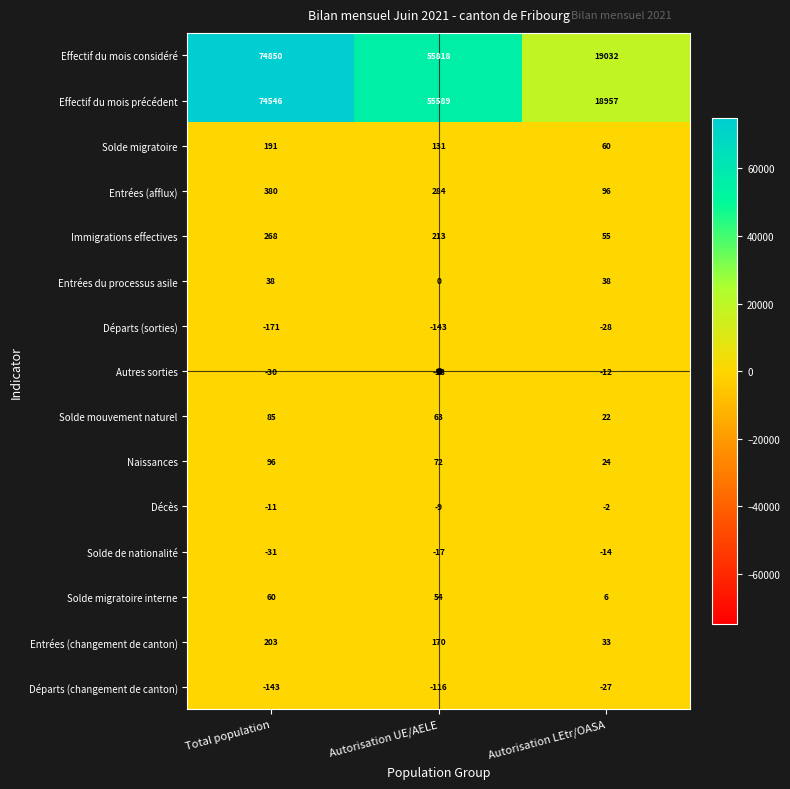

Count the number of categories in the chart.

3